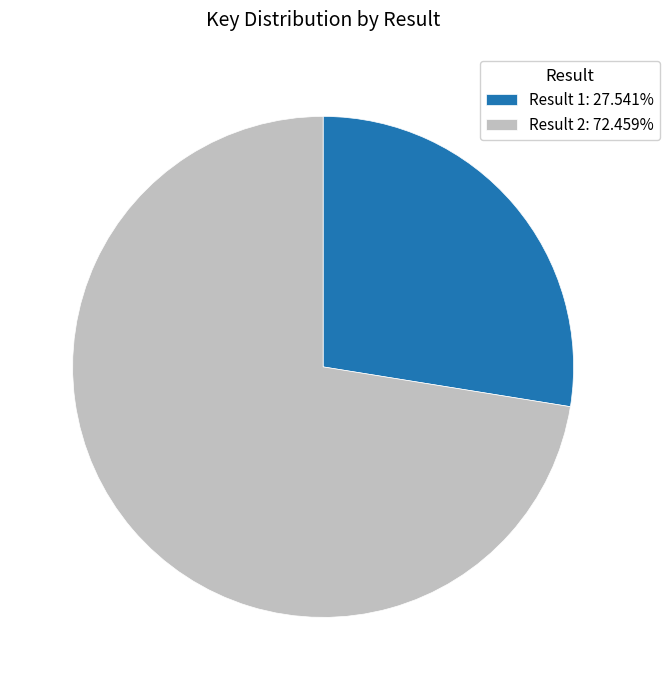

Is there a majority slice in this chart?

Yes